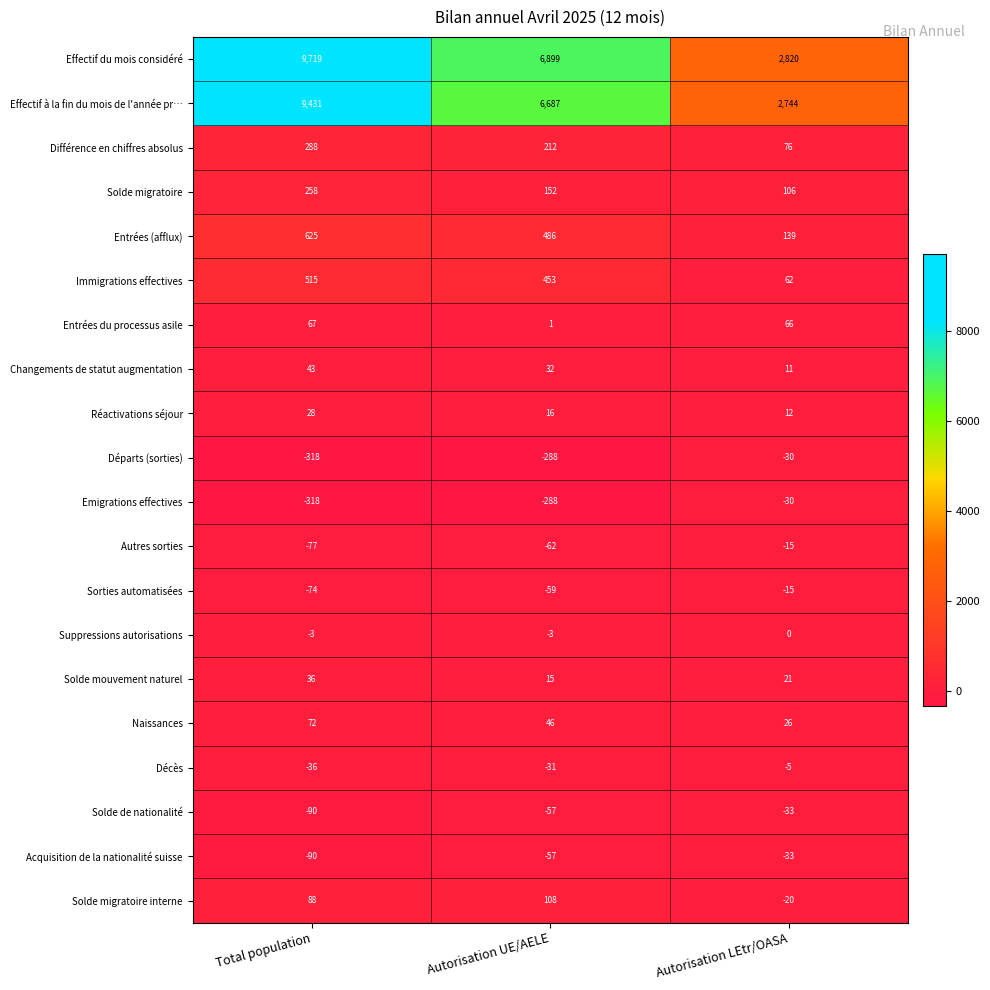

What is the total value across all series at Total population?

20164